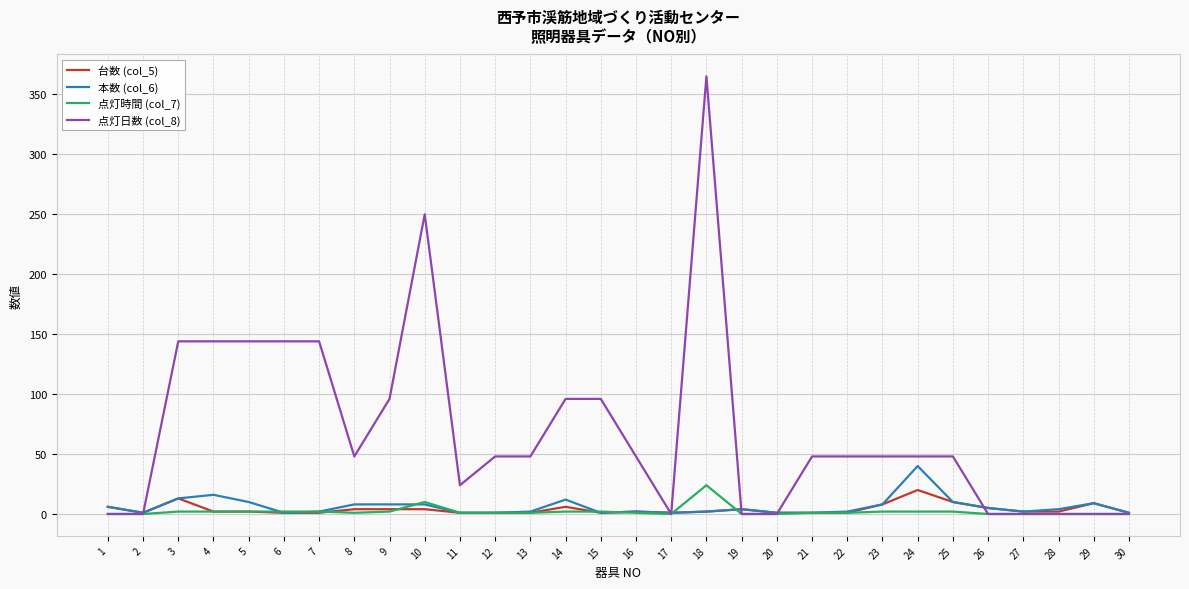

Which series has the widest spread of values?

点灯日数 (col_8)